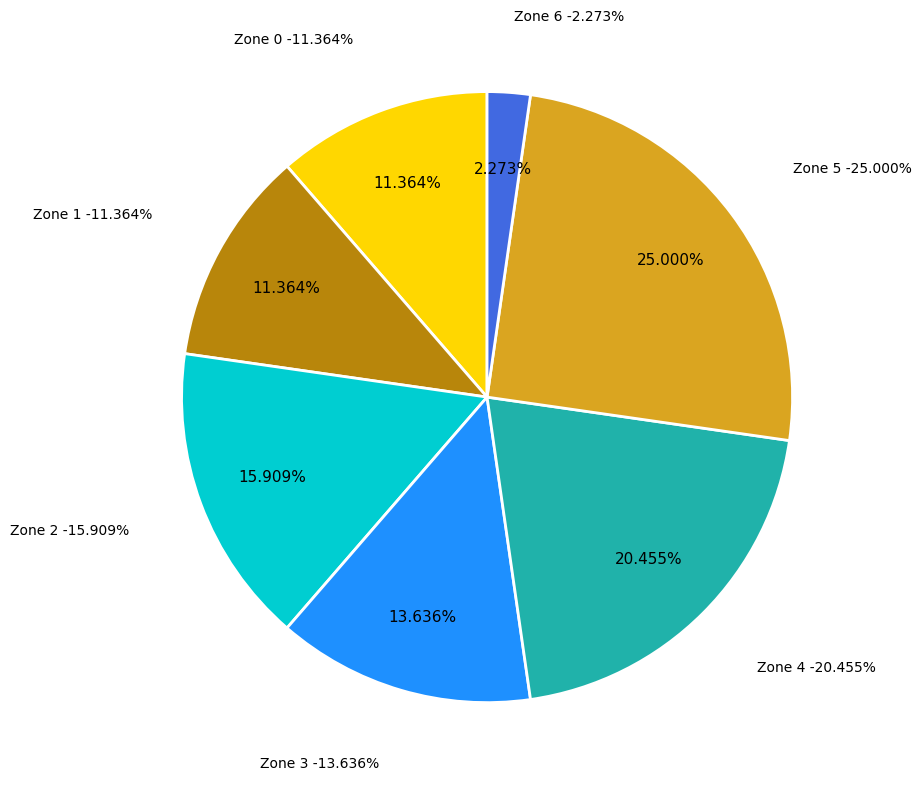

How many segments does this pie chart have?

7